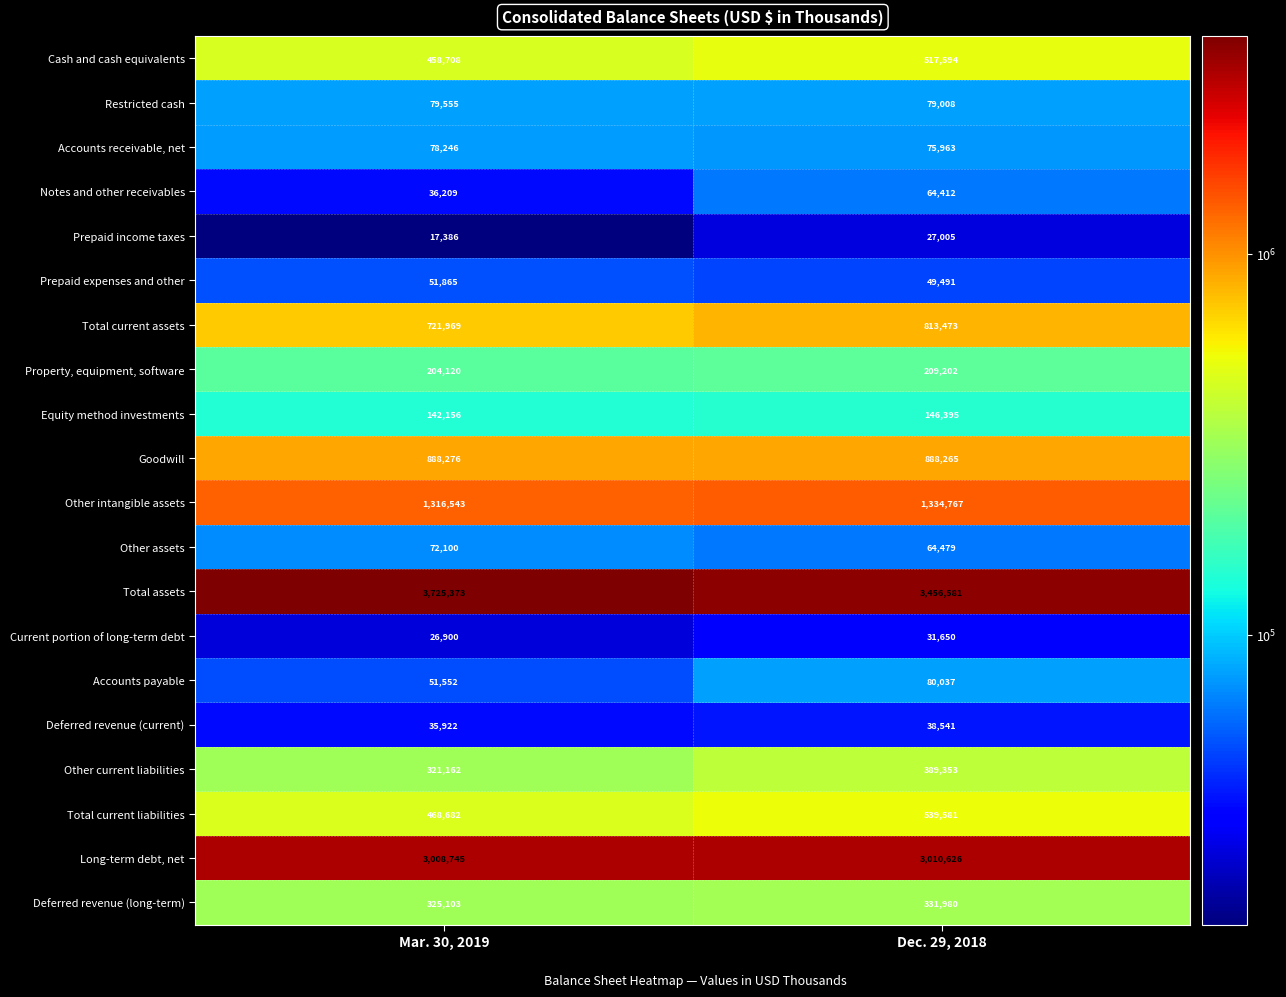

What is the total value across all series at Dec. 29, 2018?

12148403